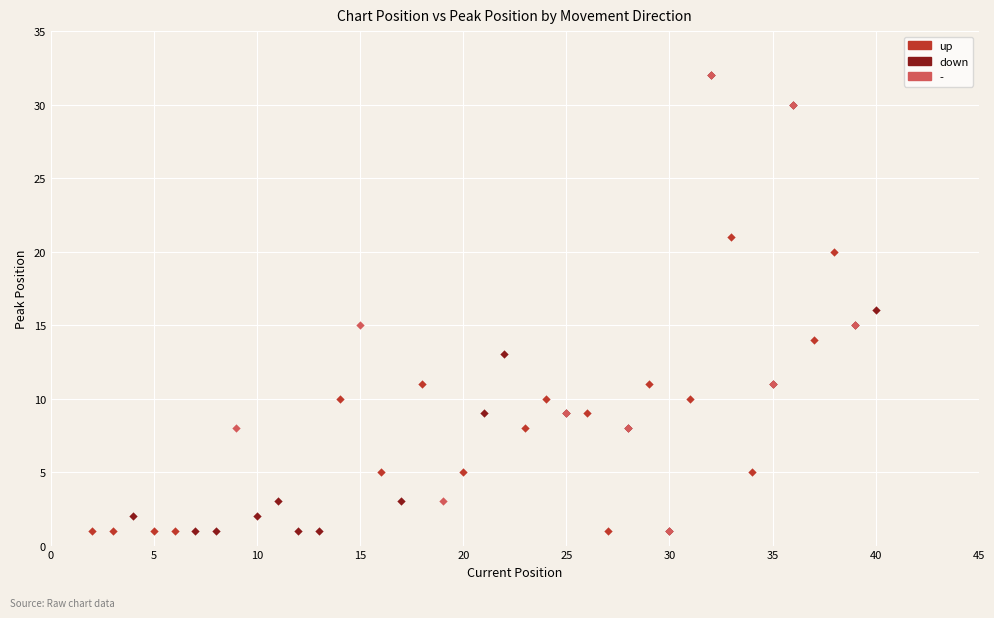

What are all the series names shown in the legend?

up, down, -